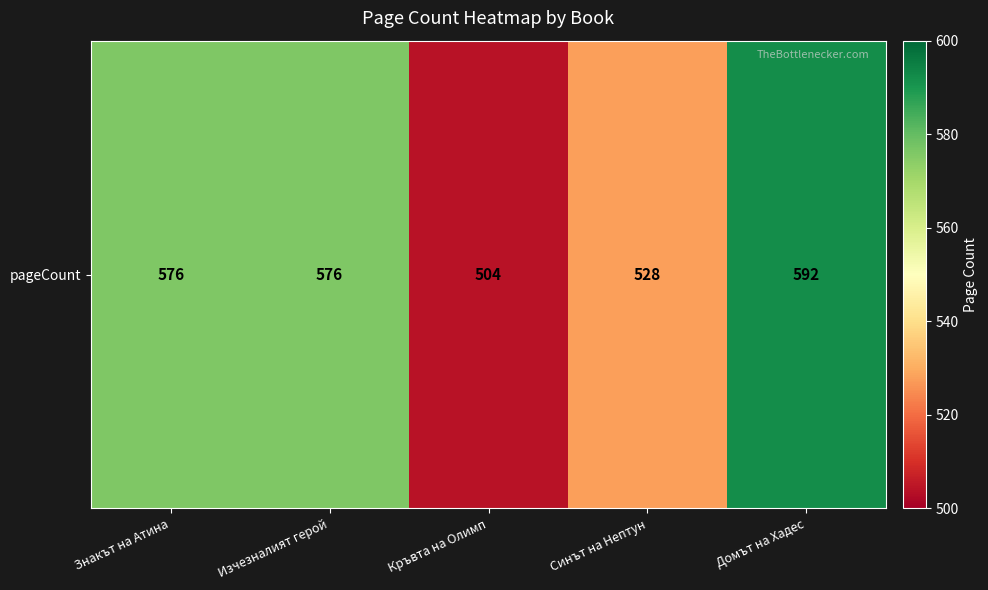

What is the approximate value at Изчезналият герой, to the nearest 10?

580